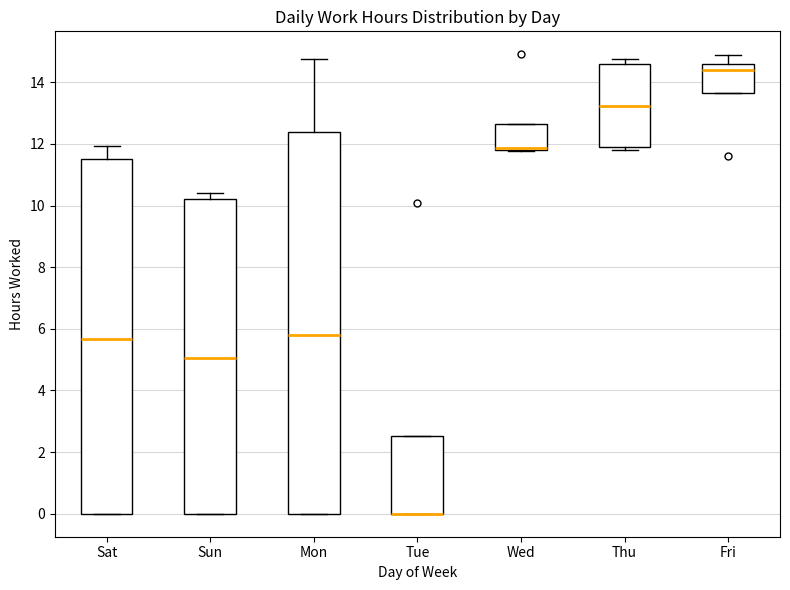

Reading left to right, transcribe this box plot: for each box, give where its median line is, the range the box spans, and where its two whiskers end, as read against the y-axis. The values are not printed on the chart, so give them approximately, as read against the axis.

Sat: median 5.6, box 0.0 to 11.6, whiskers 0.0 to 12.0
Sun: median 5.0, box 0.0 to 10.2, whiskers 0.0 to 10.4
Mon: median 5.8, box 0.0 to 12.4, whiskers 0.0 to 14.8
Tue: median 0.0 (drawn on the box's lower edge), box 0.0 to 2.6, whiskers 0.0 to 2.6
Wed: median 11.8 (drawn on the box's lower edge), box 11.8 to 12.6, whiskers 11.8 to 12.6
Thu: median 13.2, box 12.0 to 14.6, whiskers 11.8 to 14.8
Fri: median 14.4, box 13.6 to 14.6, whiskers 13.6 to 15.0